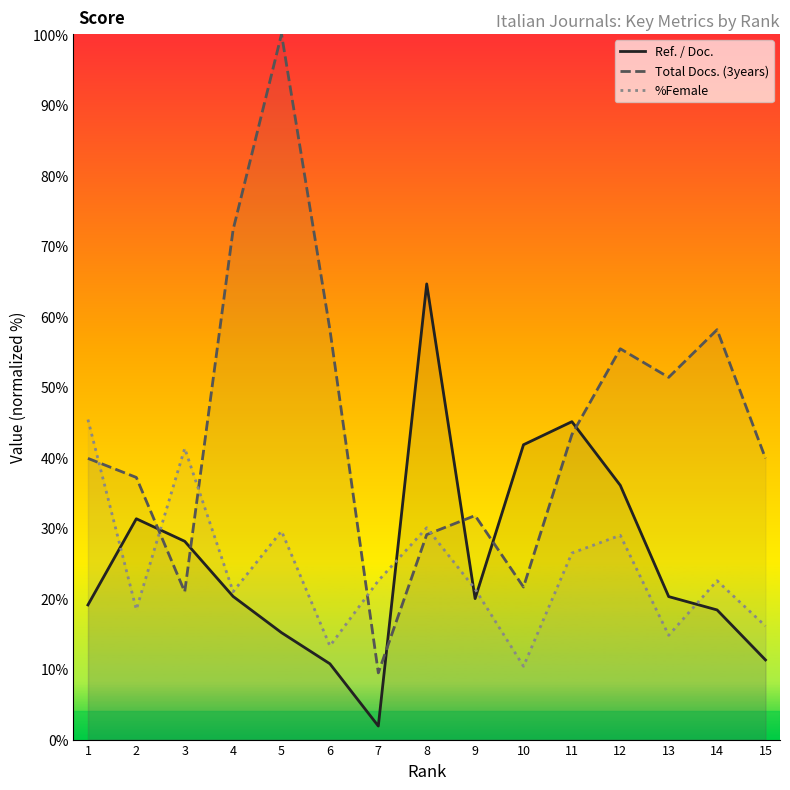

Does the chart display data point markers on the line(s)?

No